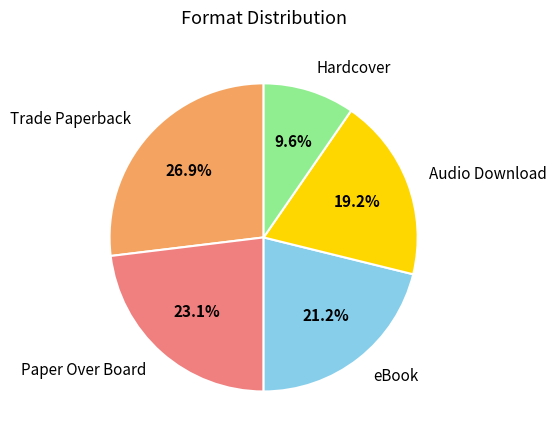

Combined, do Paper Over Board and Audio Download account for over 50%?

No